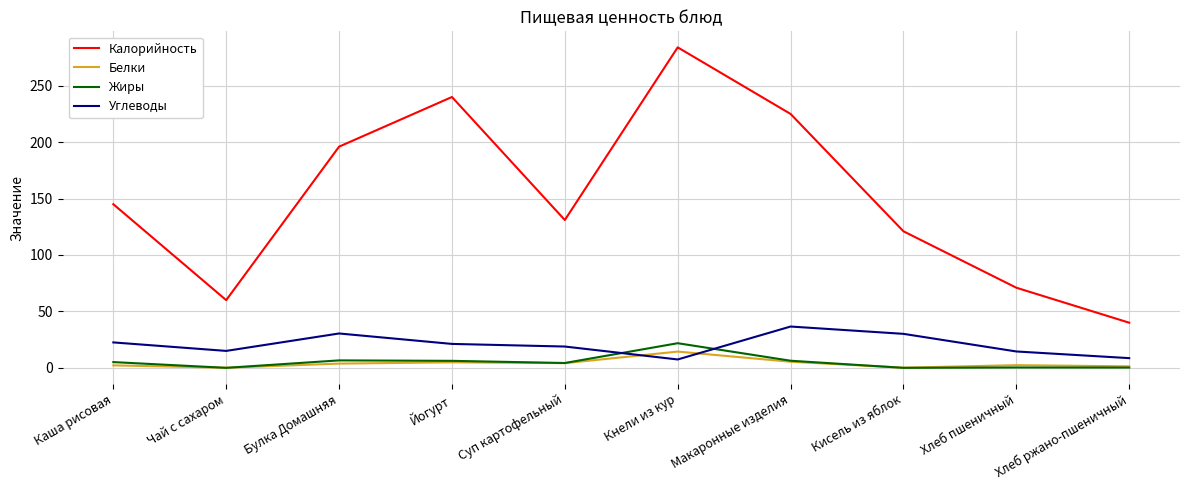

What are all the series names shown in the legend?

Калорийность, Белки, Жиры, Углеводы